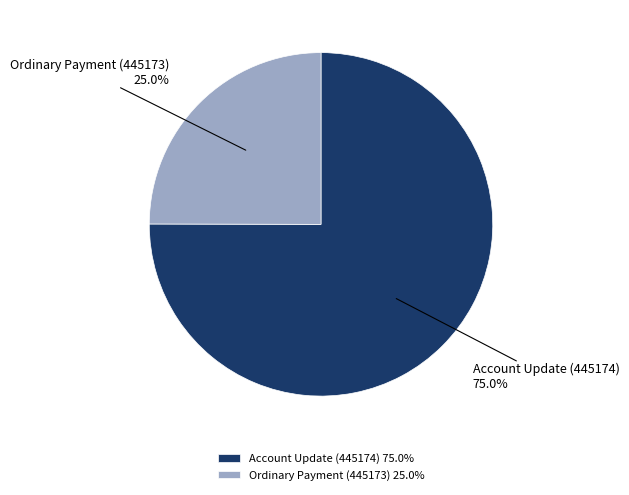

What is the smallest slice in the pie chart?

Ordinary Payment (445173)